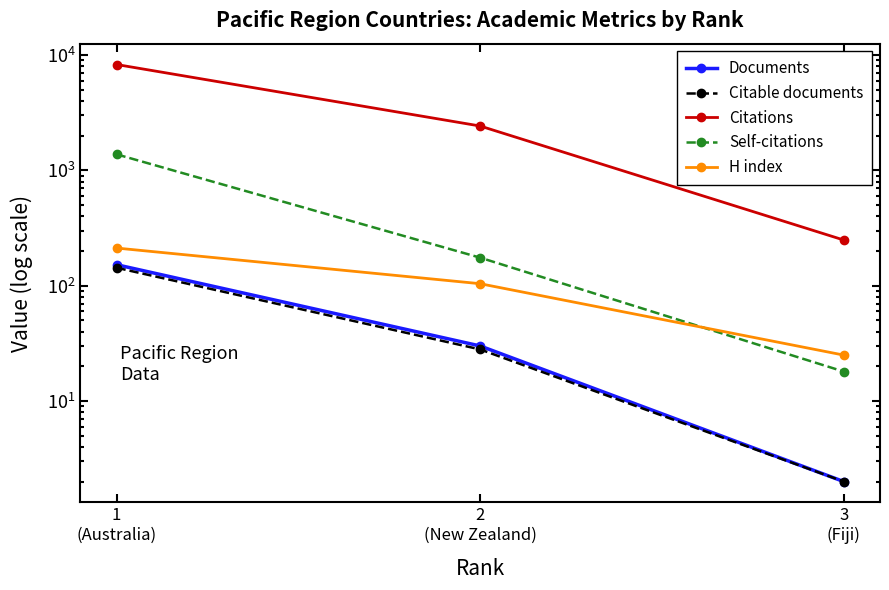

Count the H index values in the range 25 to 212.

3